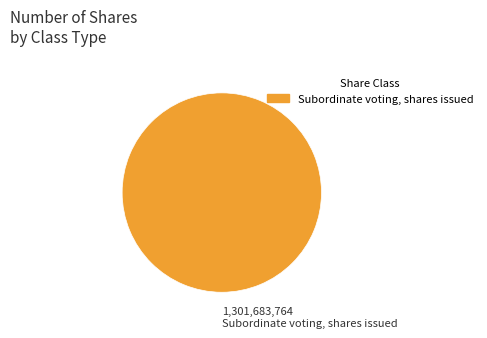

Rank the categories by value from lowest to highest.

Subordinate voting, shares issued